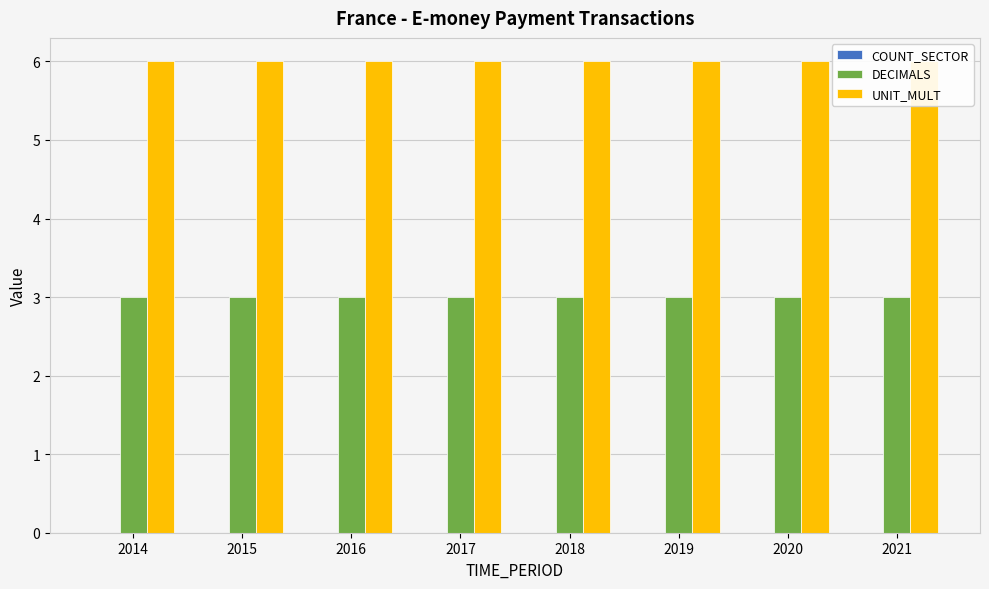

What is the spread (max minus min) of values at 2018?

6